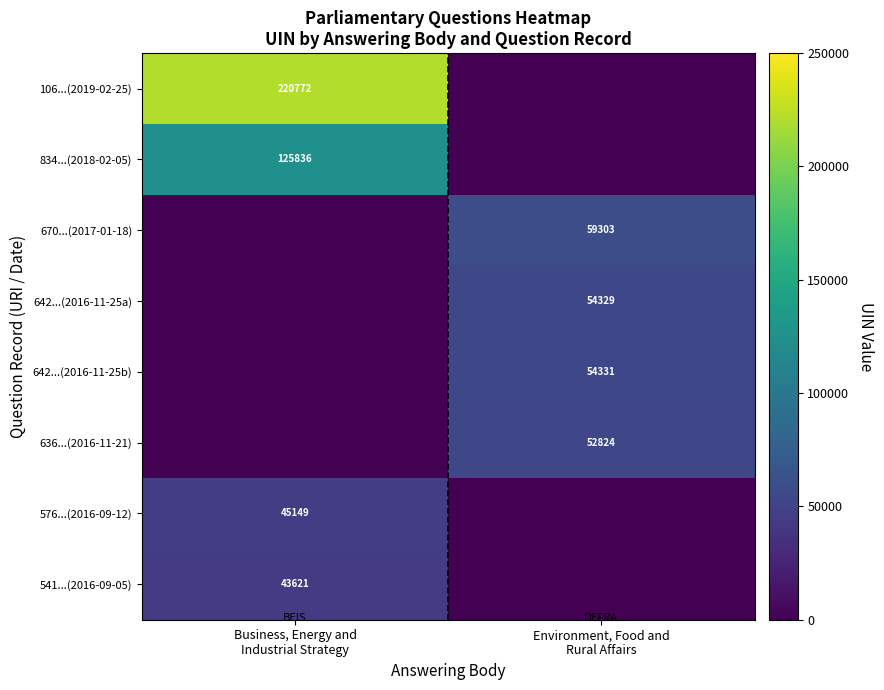

Count the 670...(2017-01-18) values in the range 0 to 59303.

2